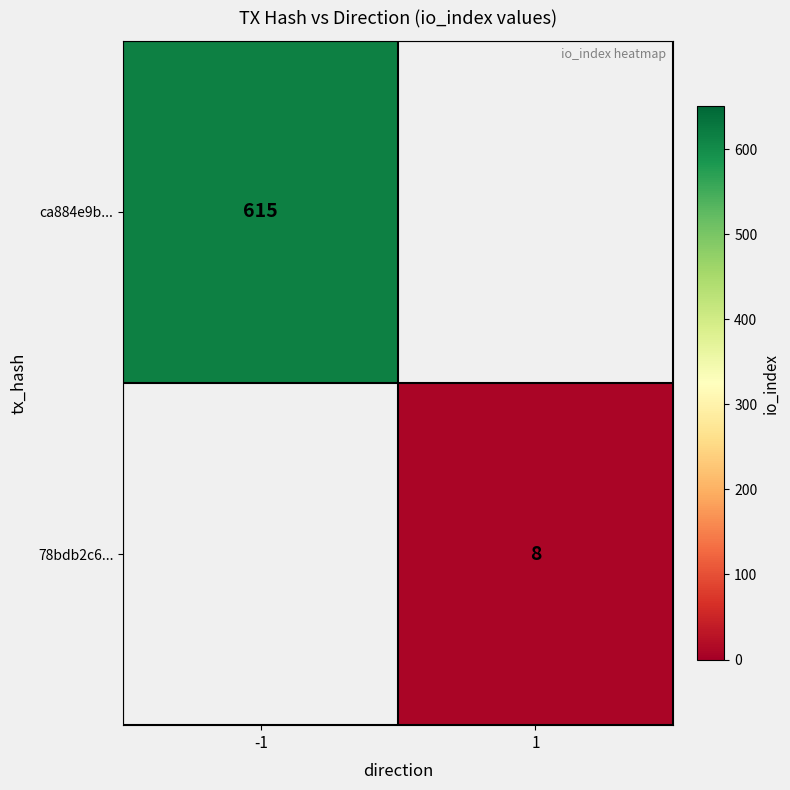

True or false: 78bdb2c6... has a value of 8 at 1.

True